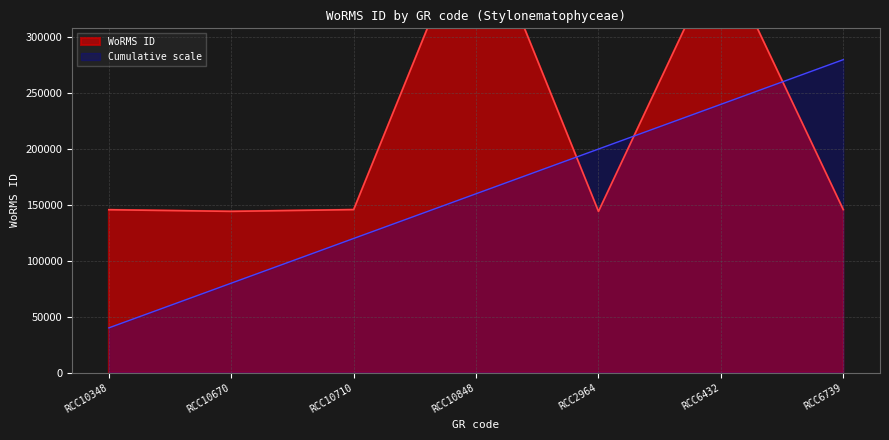

List the labels in order of Cumulative scale value, largest first.

RCC6739, RCC6432, RCC2964, RCC10848, RCC10710, RCC10670, RCC10348